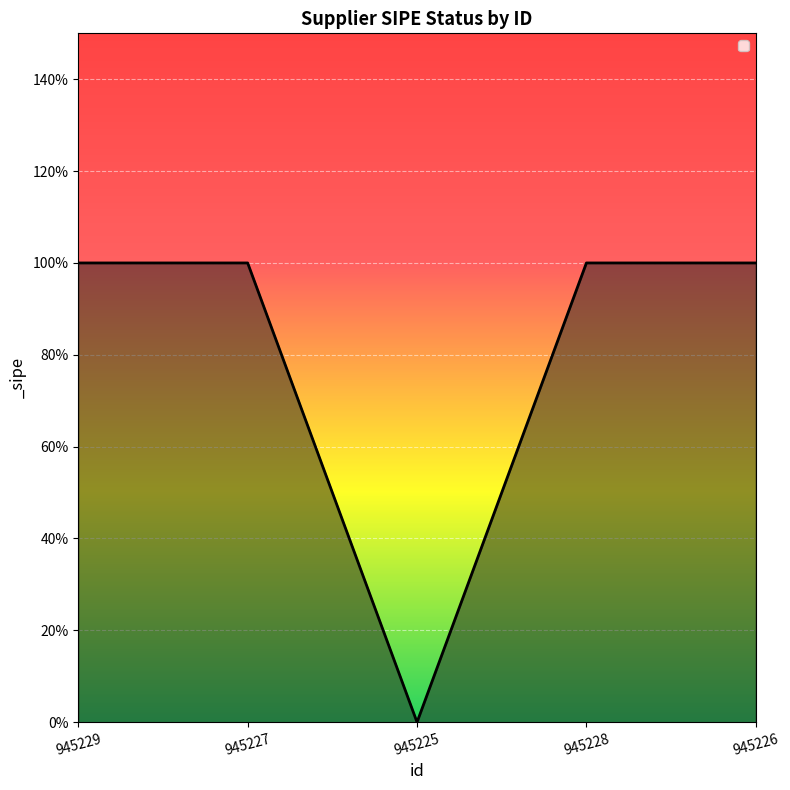

Where is the data nearest to the value 0?

945225